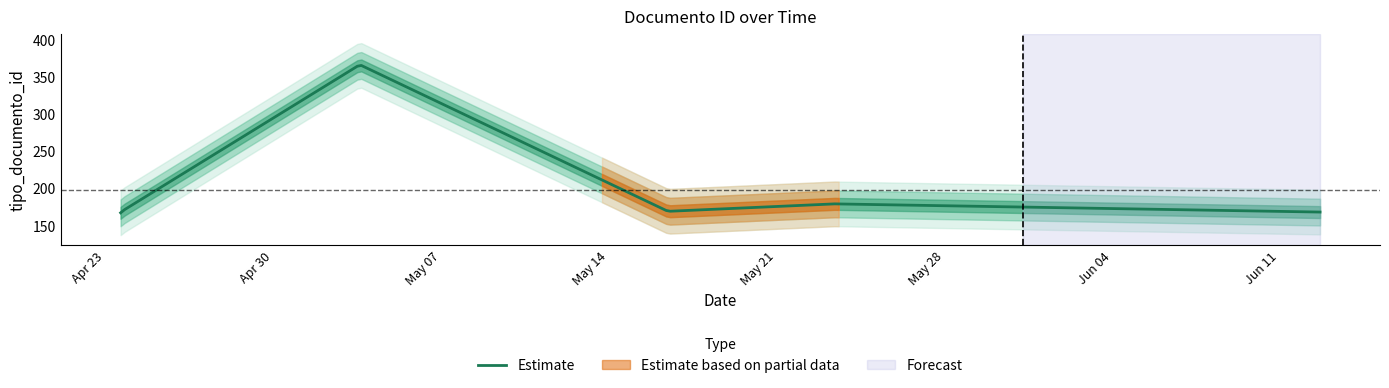

What is the average value?

198